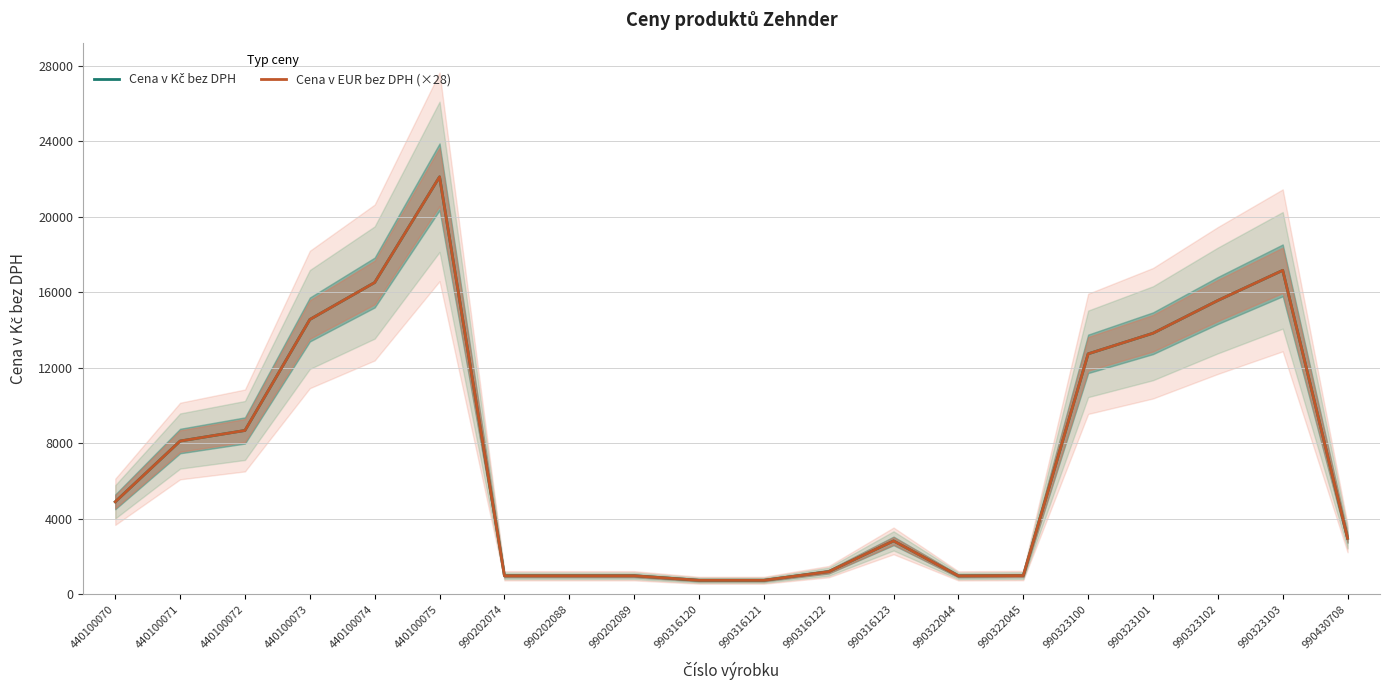

Reading right to left, what are all the values shown in this chart?

Cena v Kč bez DPH: 2968.0	17164.0	15568.0	13832.0	12740.0	991.0	974.0	2828.0	1198.0	742.0	742.0	980.0	980.0	980.0	22120.0	16520.0	14560.0	8680.0	8120.0	4900.0
Cena v EUR bez DPH (×28): 2968.0	17164.0	15568.0	13832.0	12740.0	991.2	974.4	2828.0	1198.4	742.0	742.0	980.0	980.0	980.0	22120.0	16520.0	14560.0	8680.0	8120.0	4900.0